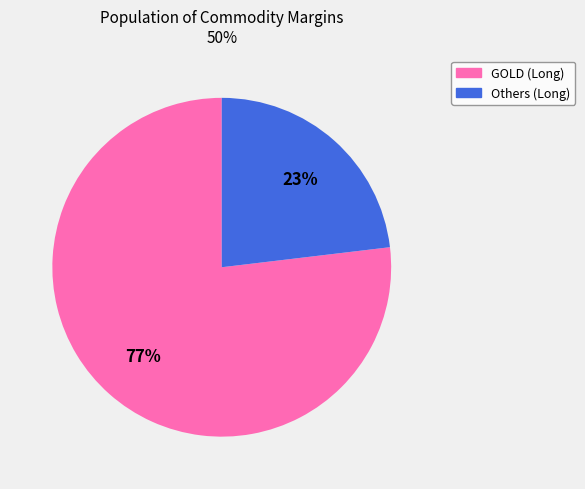

Is there any slice that represents more than half of the pie?

Yes